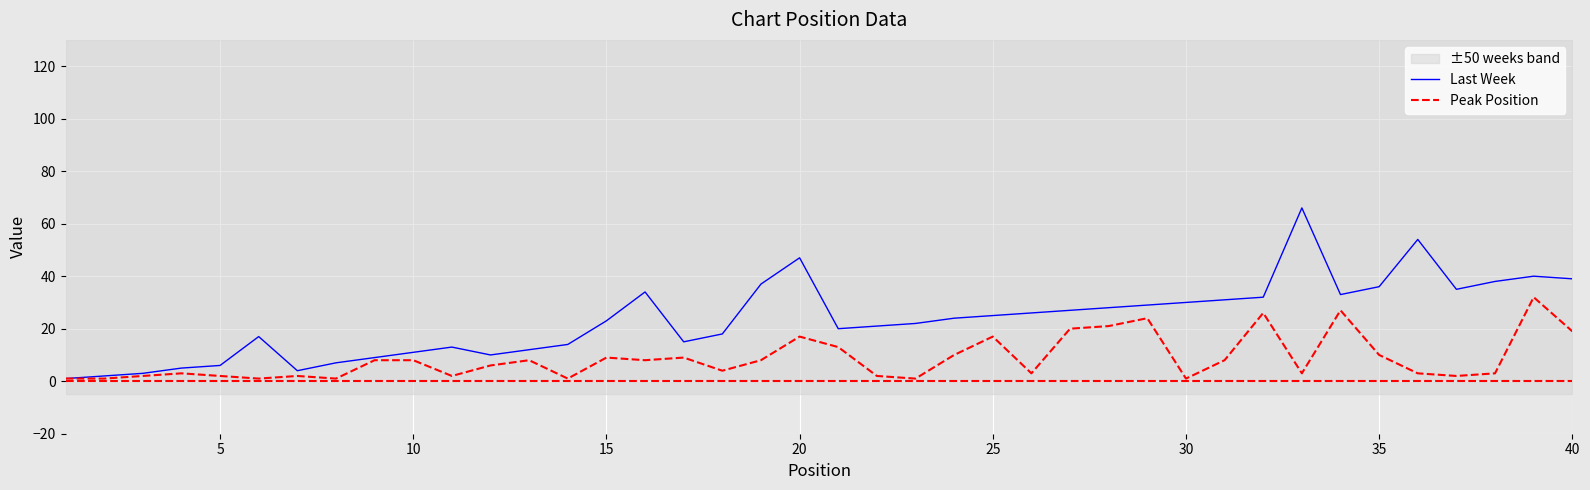

At how many categories does at least one series exceed 3?

37